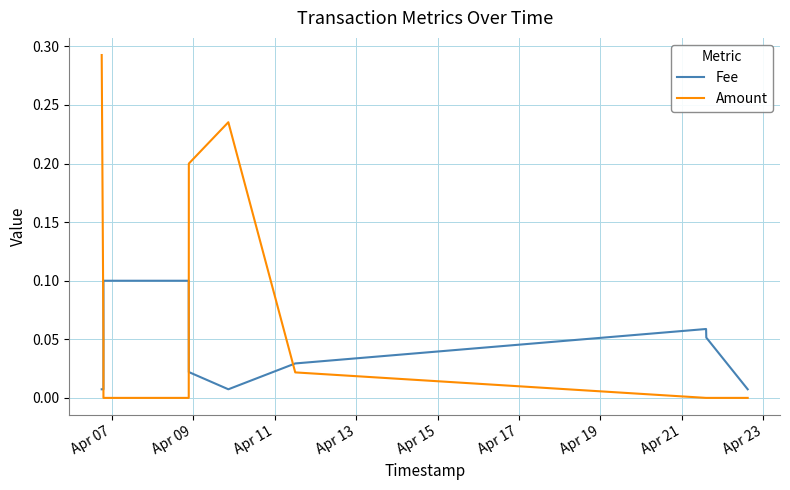

Does the chart display data point markers on the line(s)?

No